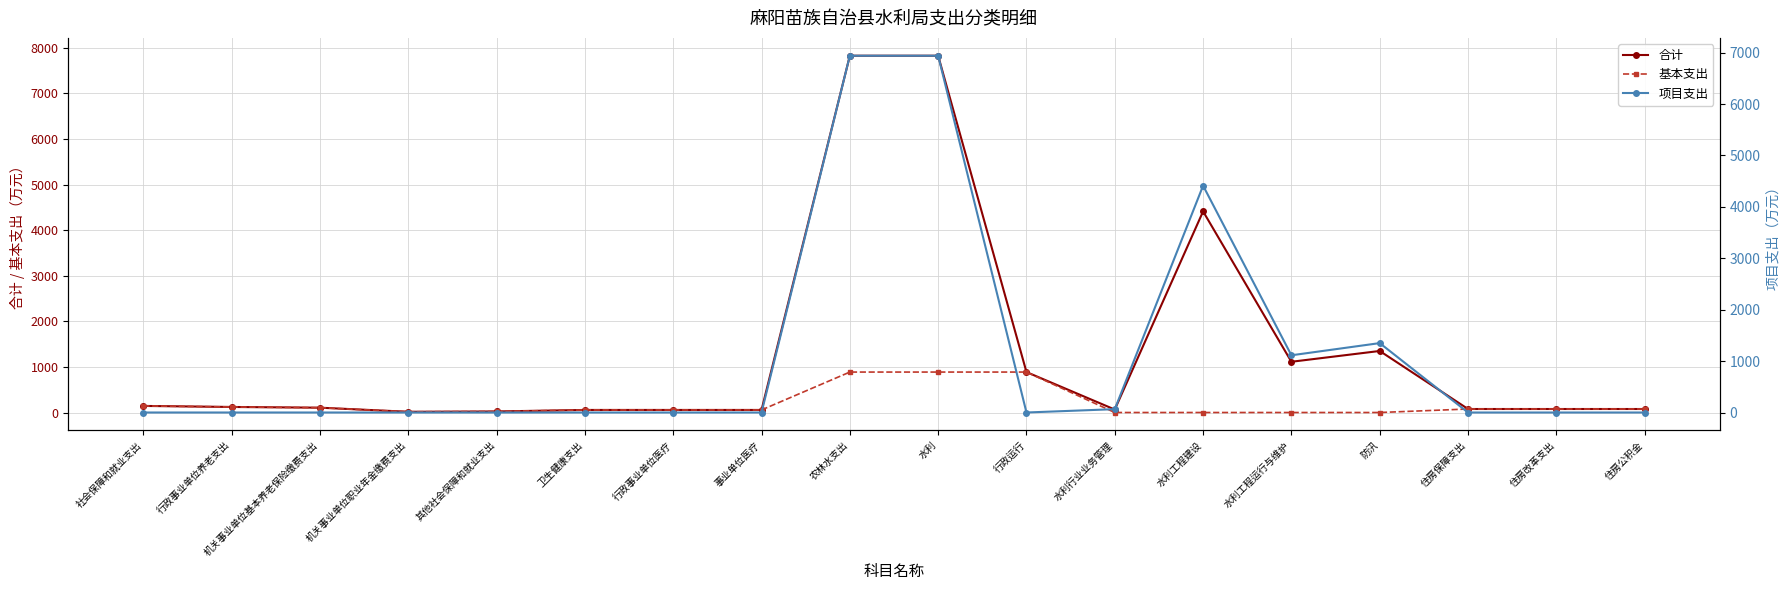

Which series has the largest range (max minus min)?

合计